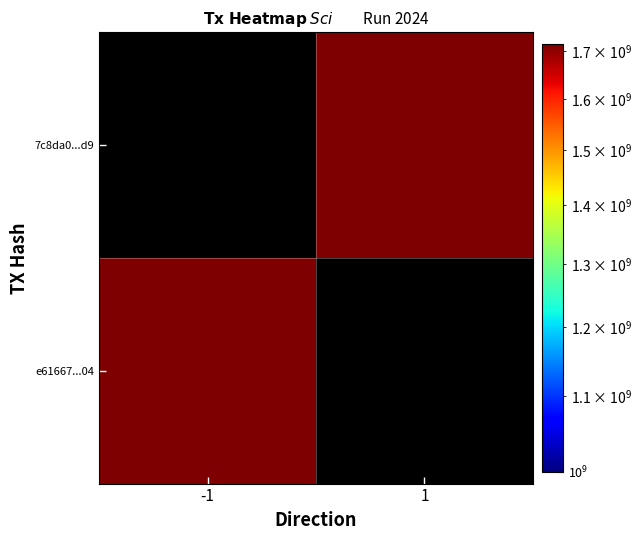

The value of e61667...04 at -1 is 1715136460.0. True or false?

True